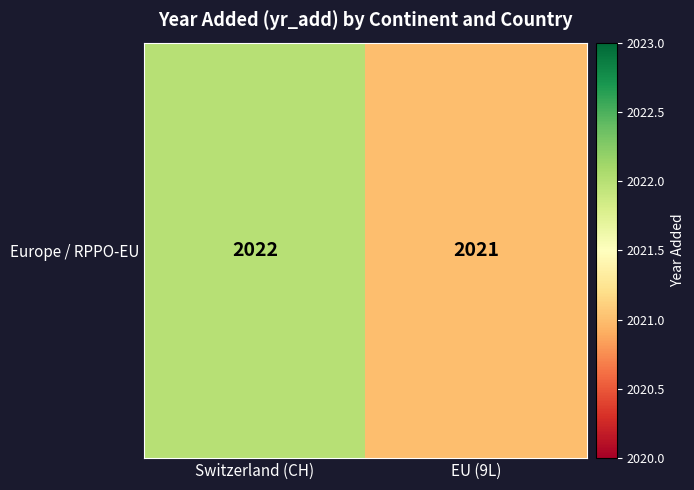

Is it true that the value at Switzerland (CH) is 2022?

True